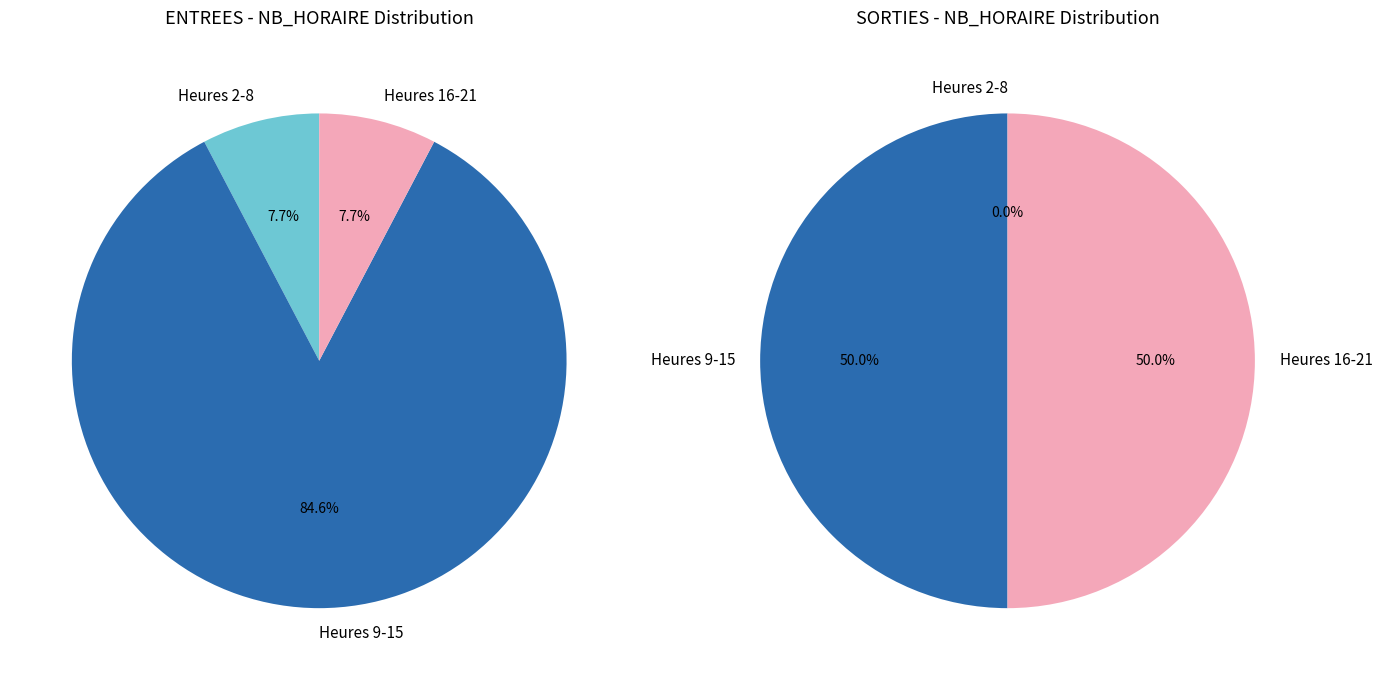

What percentage is NOT represented by ENTREES?

100.0%